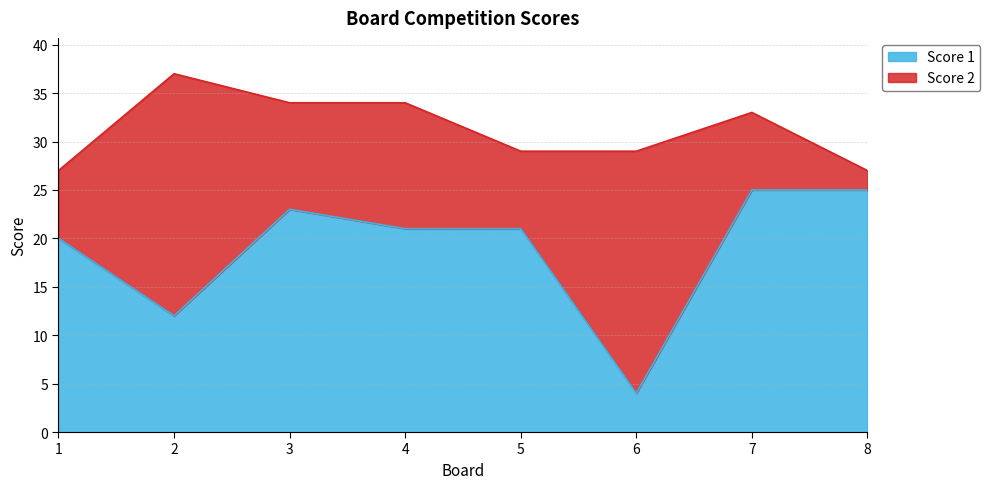

True or false: the data shows 25 at 7.

True